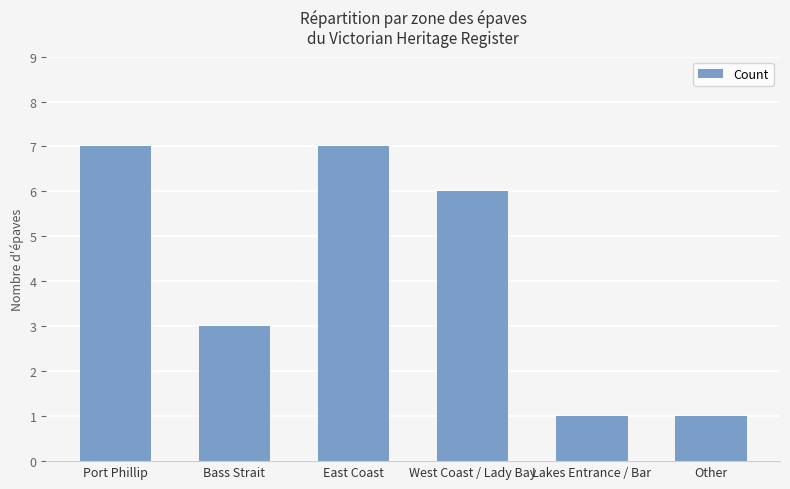

Where is the data nearest to the value 4?

Bass Strait